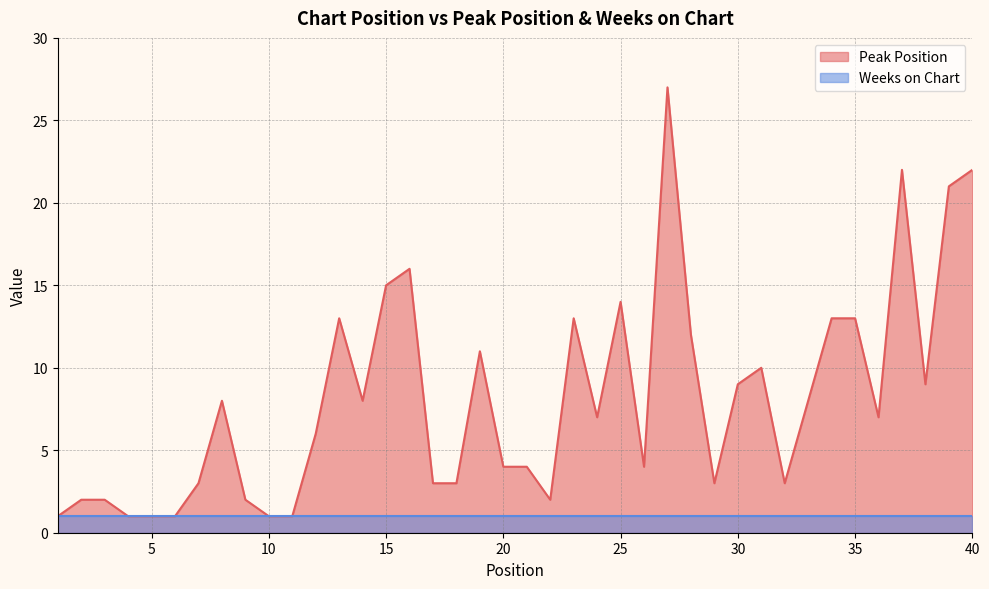

At which label does the data first exceed 7?

8